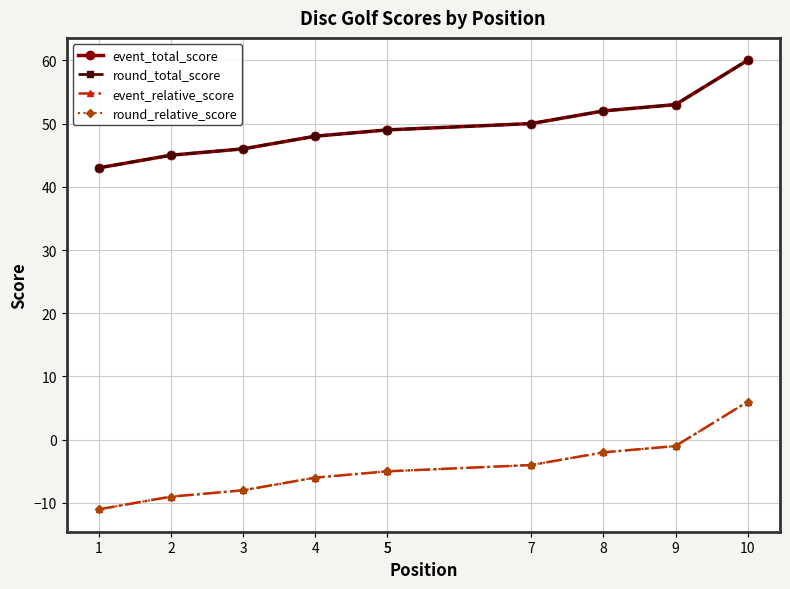

What is the difference between the highest and lowest values at 4?

54